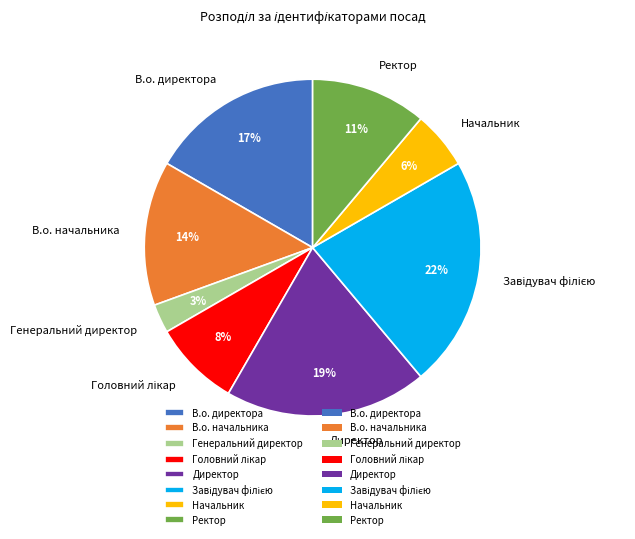

What is the smallest slice in the pie chart?

Генеральний директор